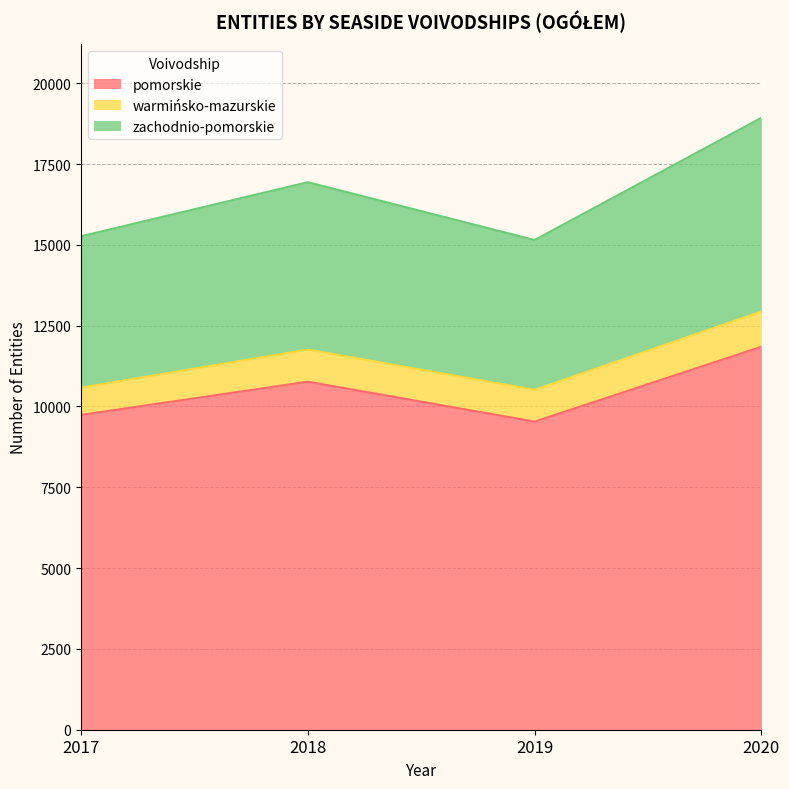

What is the highest value of the pomorskie series?

11848